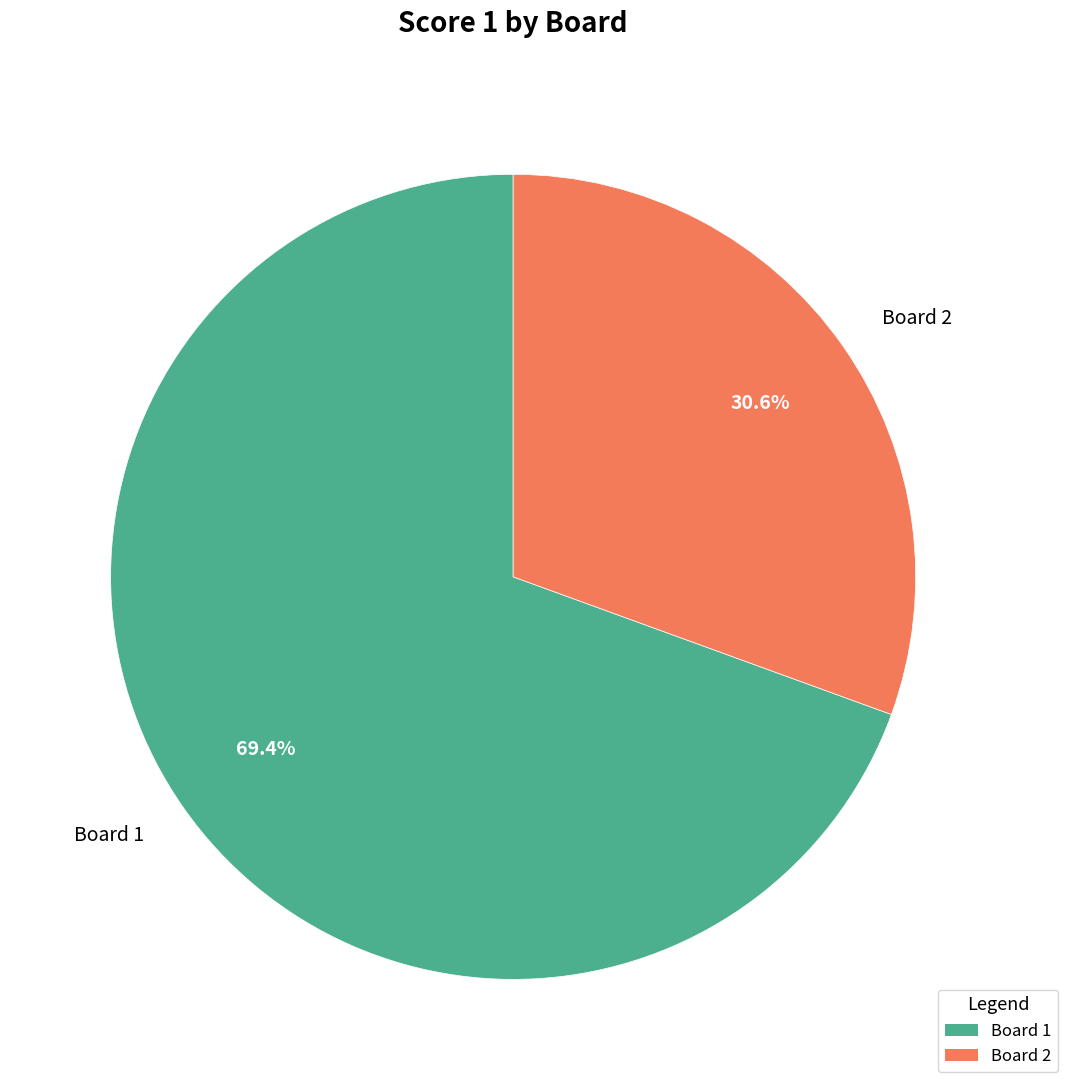

What percentage do Board 1 and Board 2 together represent?

100.0%